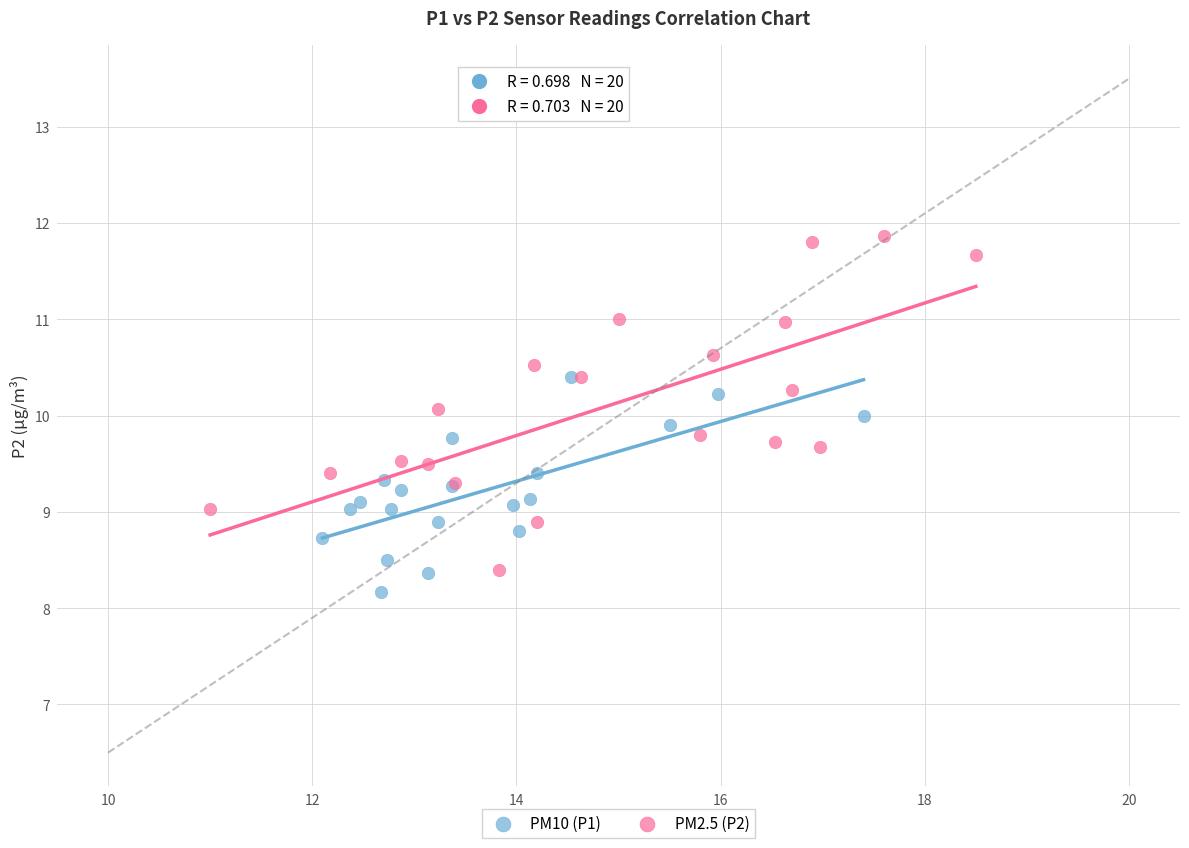

What are all the series names shown in the legend?

PM10 (P1), PM2.5 (P2)